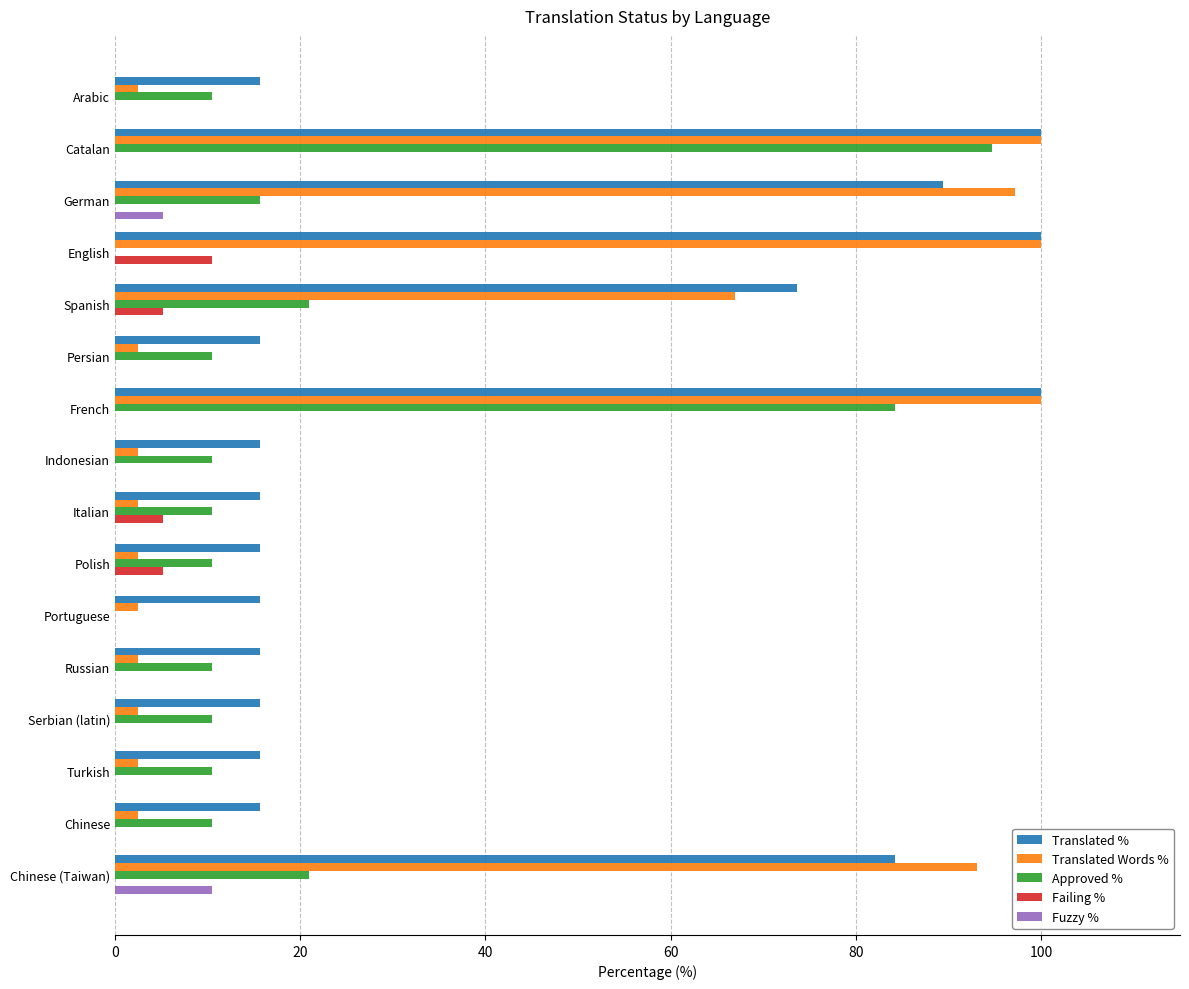

Between English and Turkish, which series saw the biggest shift?

Translated Words %